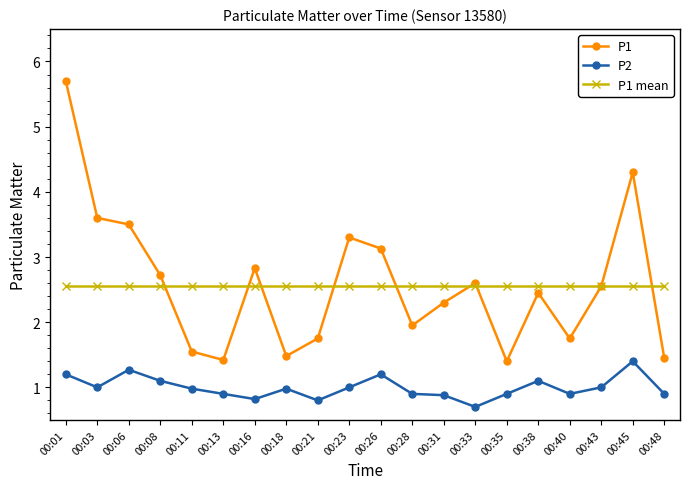

Which series has the widest spread of values?

P1